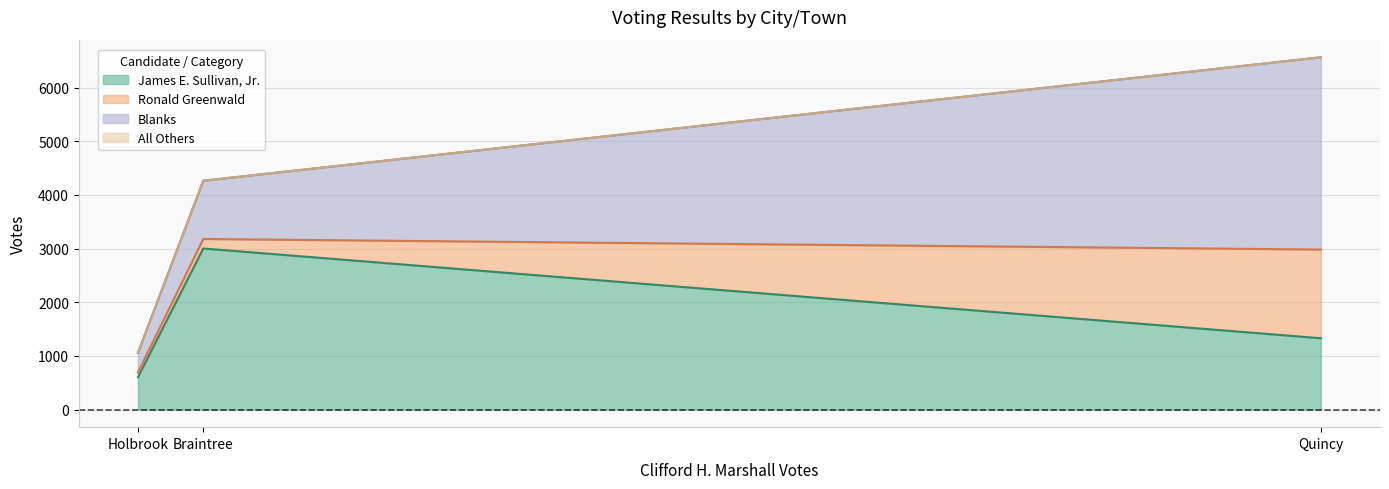

At which category is the sum across all series the highest?

Quincy